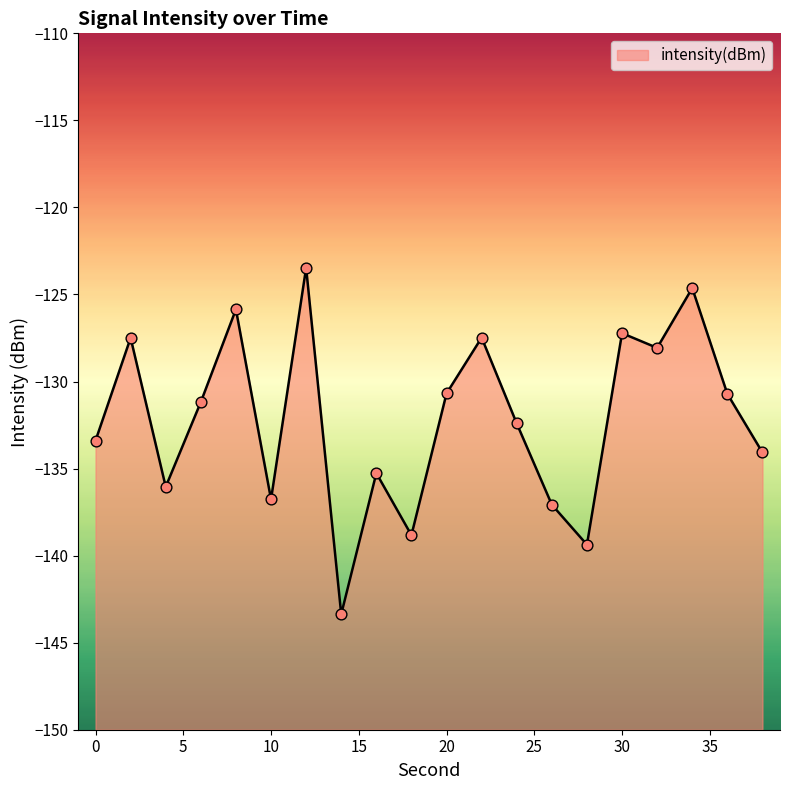

Which has a higher value, 22 or 18?

22